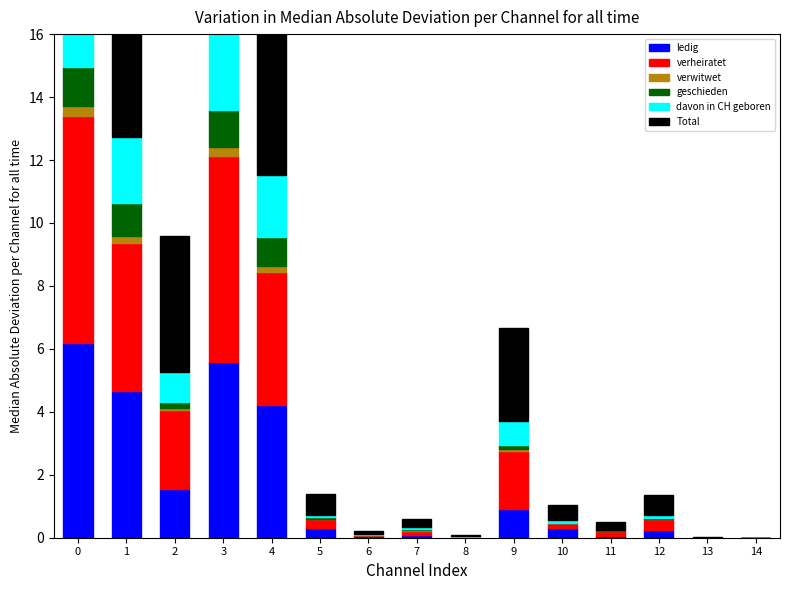

Which series has the largest total across all categories?

Total